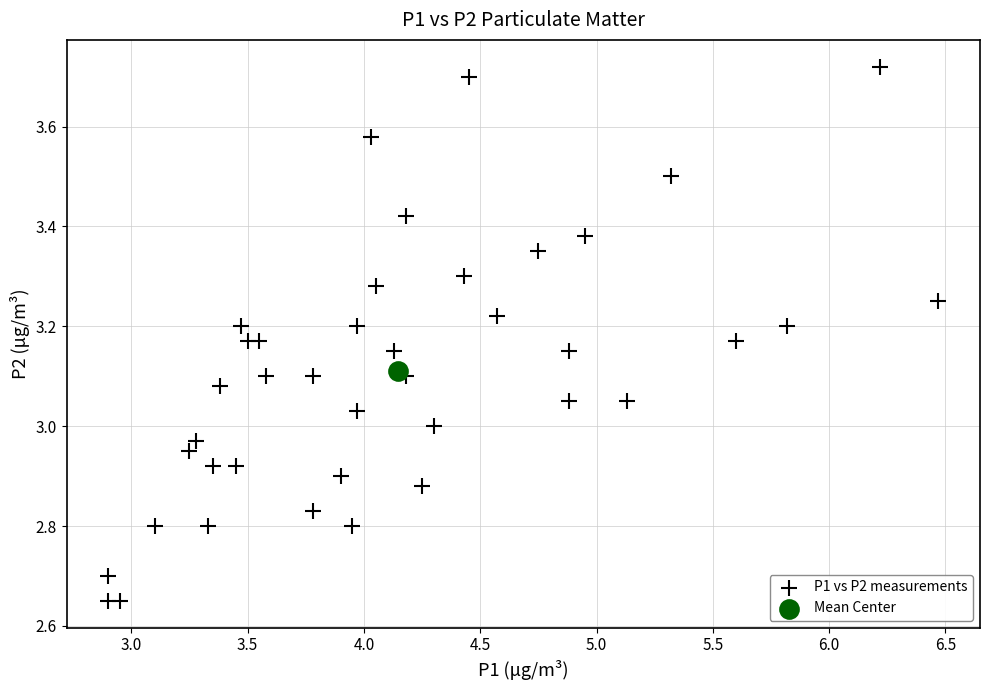

What are all the series names shown in the legend?

P1 vs P2 measurements, Mean Center